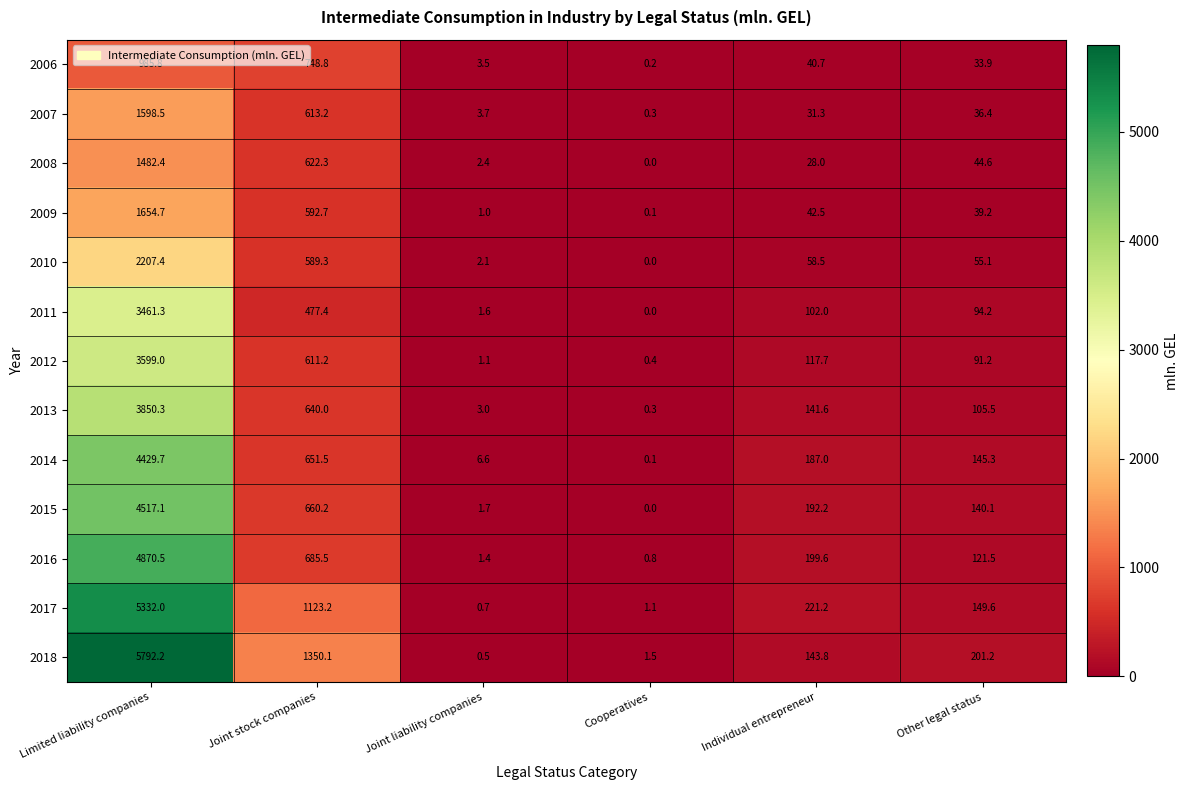

Between Limited liability companies and Other legal status, which series saw the biggest shift?

2018